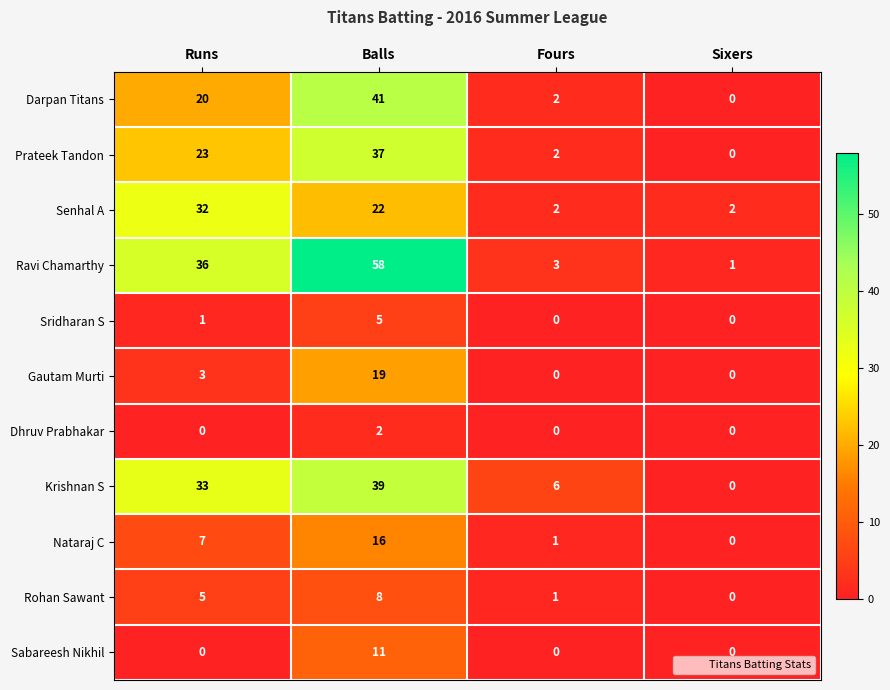

Between Balls and Sixers, which series saw the biggest shift?

Ravi Chamarthy